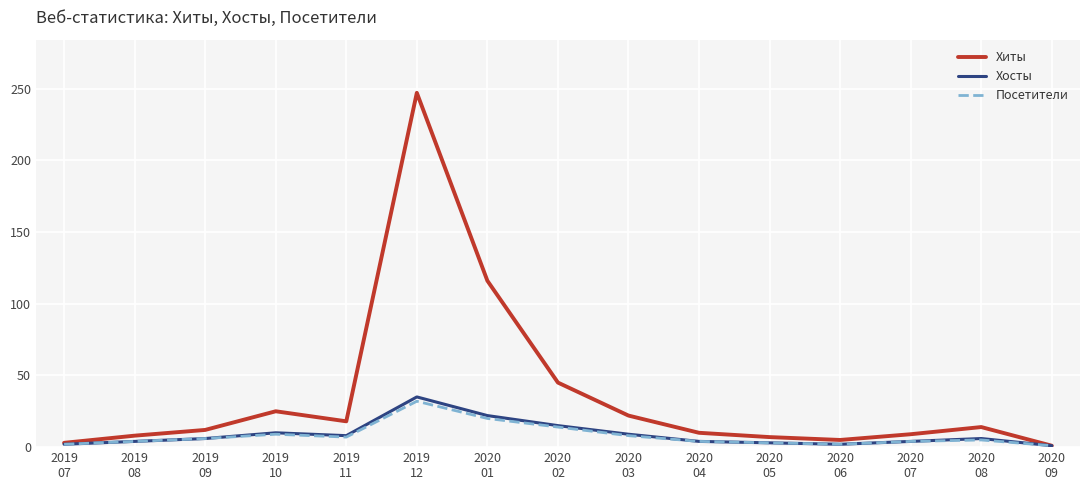

The value of Посетители at 2020
01 is 32. True or false?

False